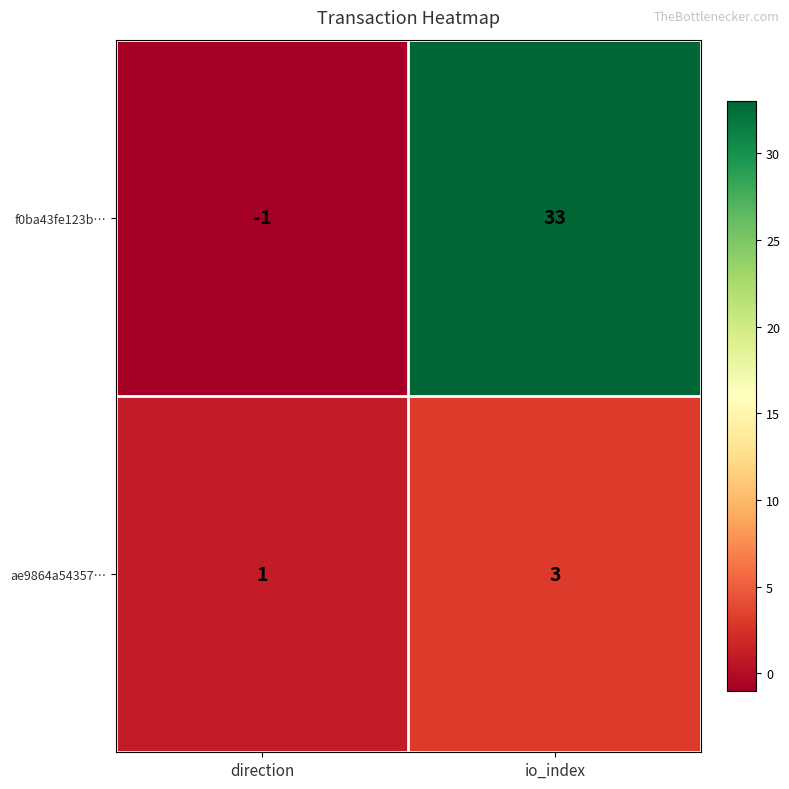

Which series changed the most between direction and io_index?

f0ba43fe123b…